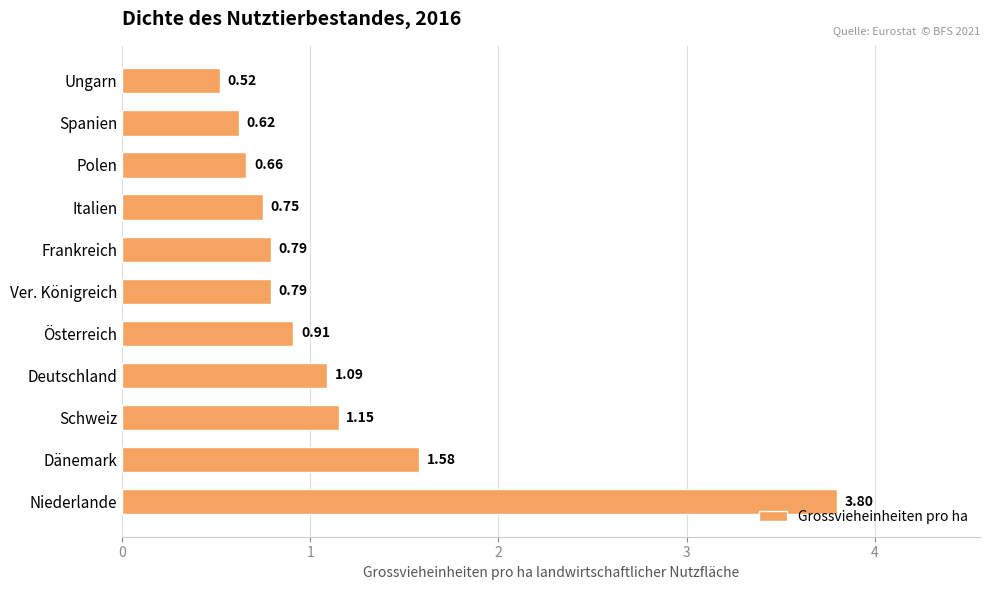

Between Frankreich and Schweiz, which is larger?

Schweiz